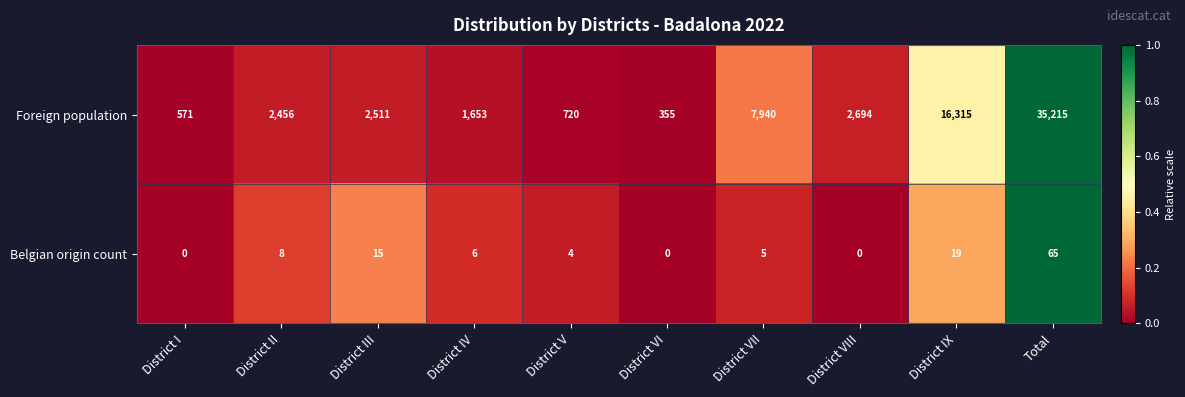

True or false: Foreign population has a value of 2511 at District III.

True